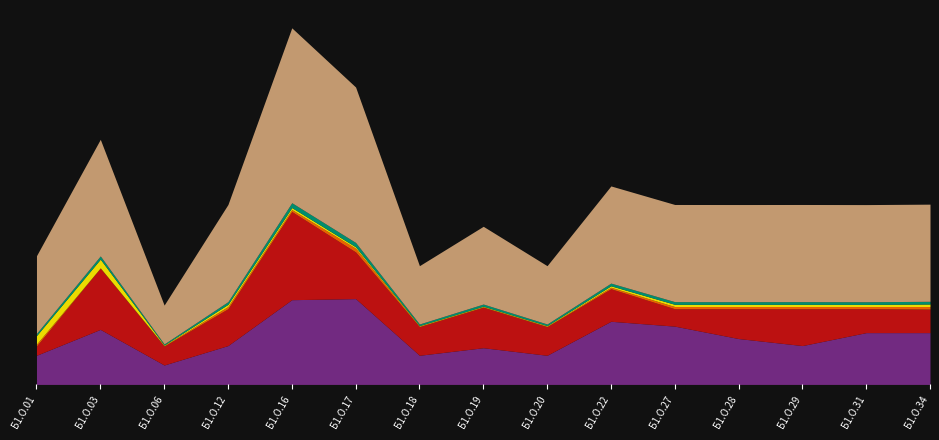

What is the sum of the з.е. values at Б1.О.31 and Б1.О.06?

7.0